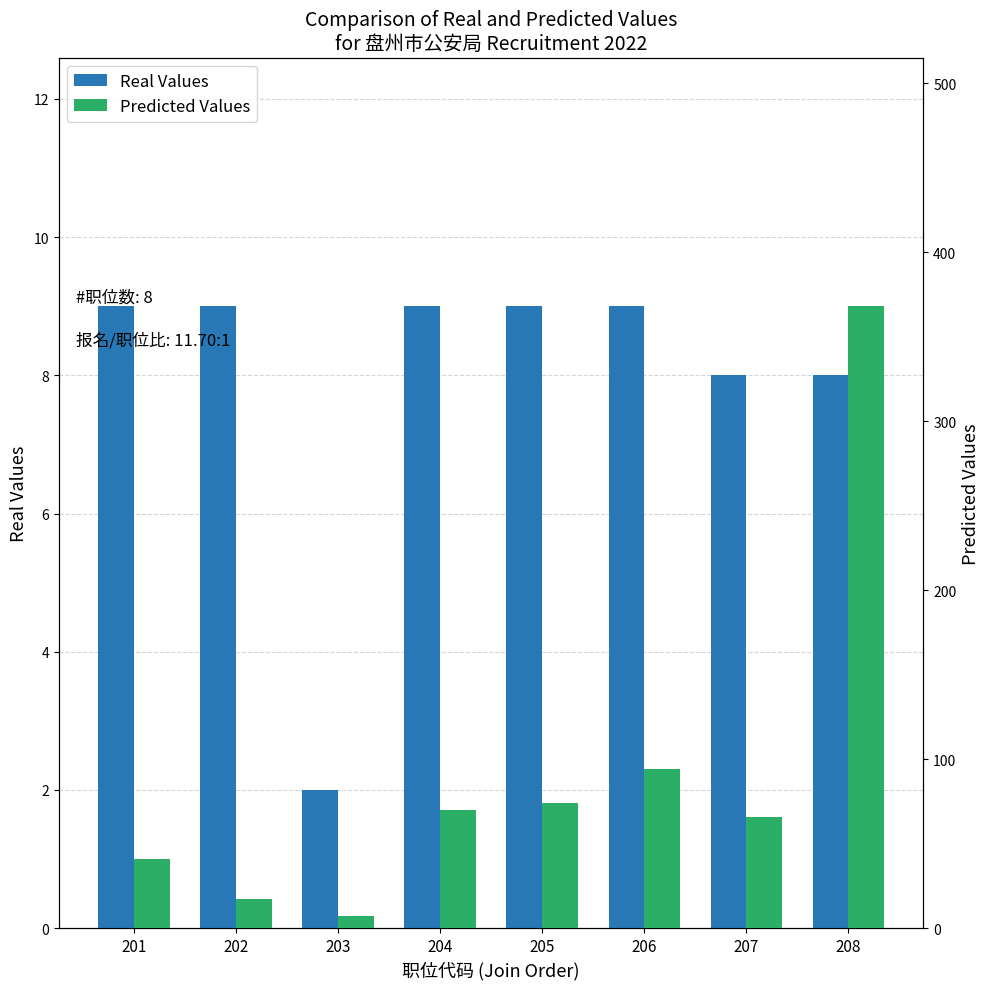

Reading left to right, list all the values displayed in this chart.

Real Values: 201=9	202=9	203=2	204=9	205=9	206=9	207=8	208=8
Predicted Values: 201=41	202=17	203=7	204=70	205=74	206=94	207=66	208=368